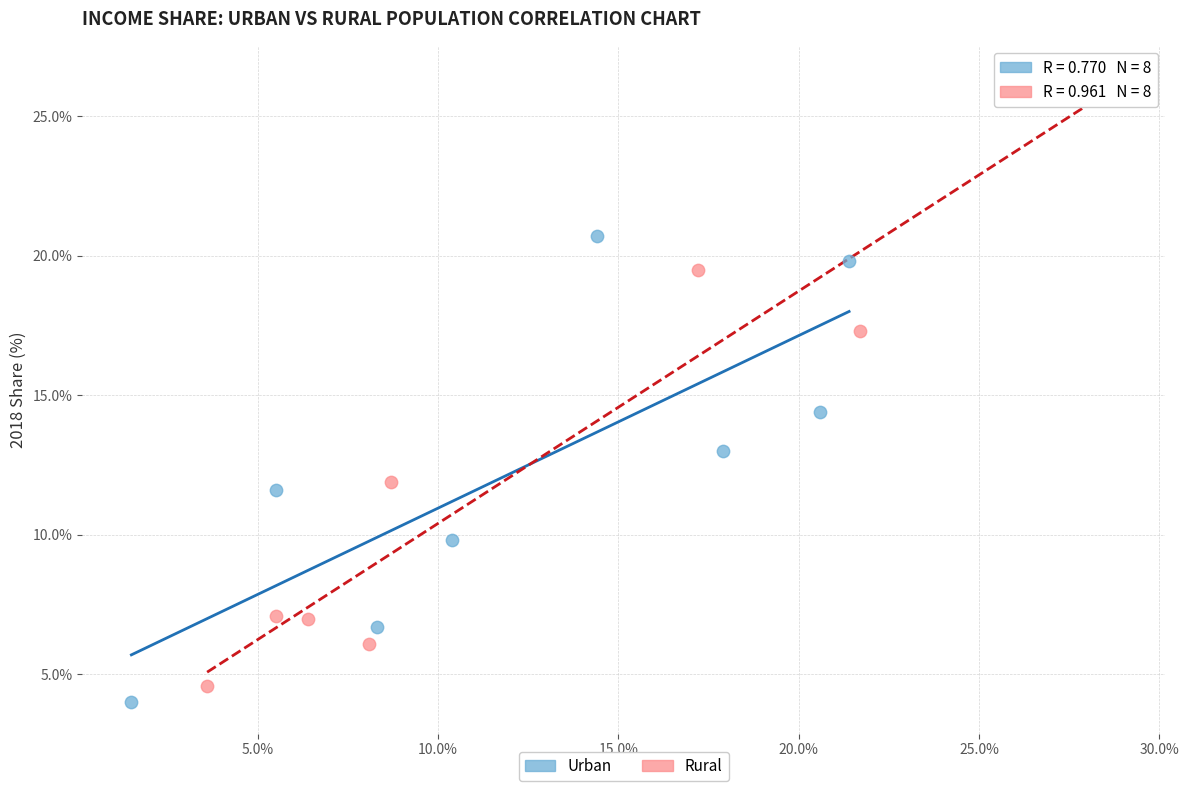

Which series reaches the maximum Y coordinate?

Rural